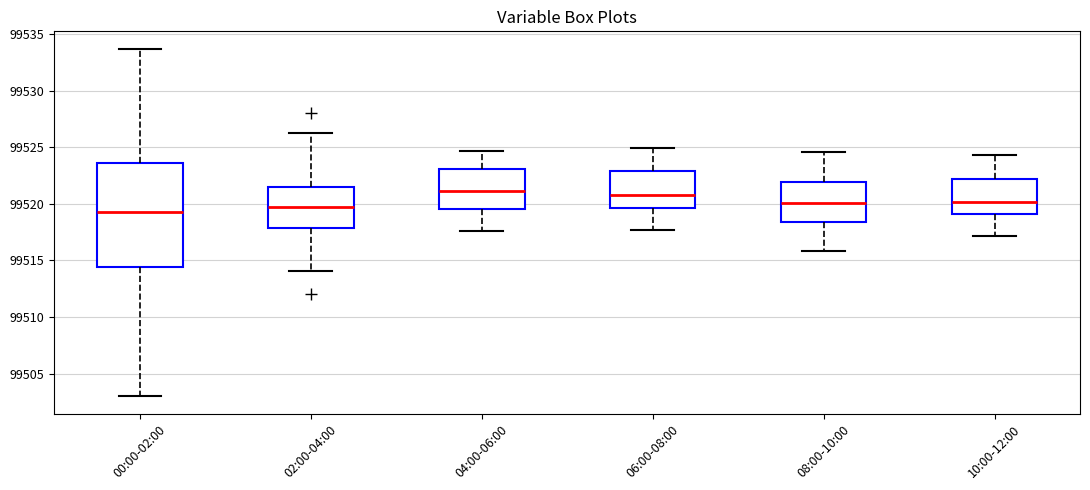

Which box is the tallest, from its lower edge to its upper edge?

00:00-02:00